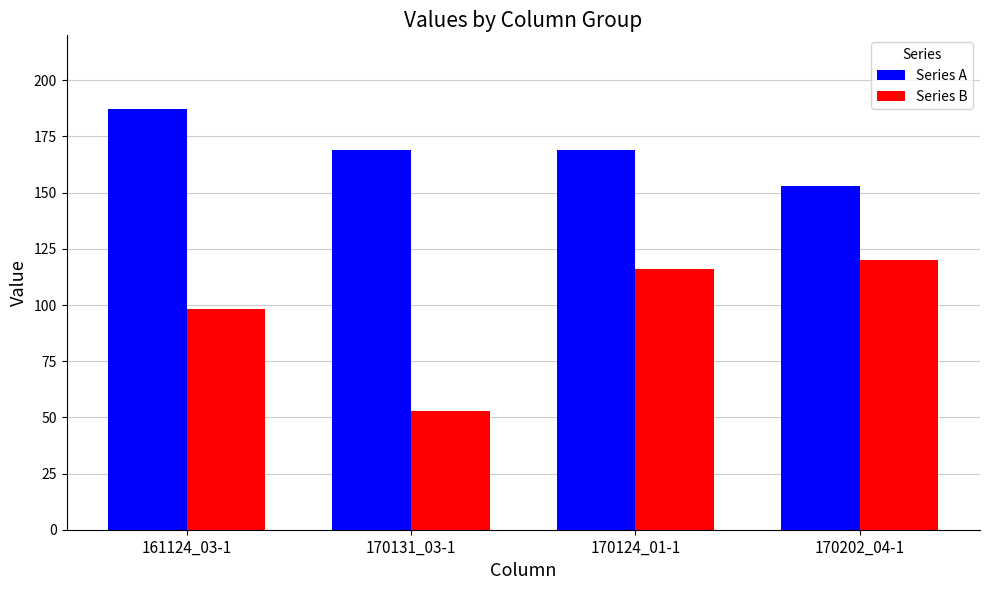

What is the difference between the maximum and minimum values in the Series A series?

34